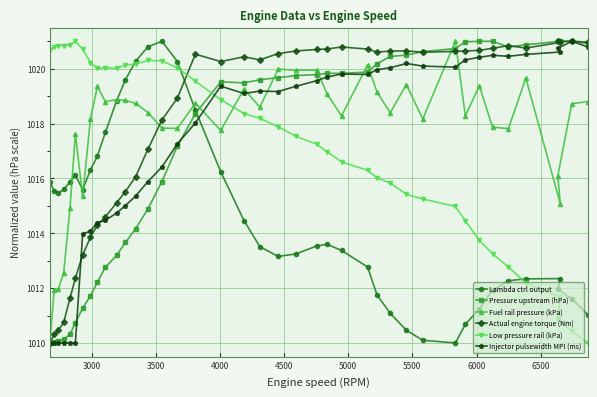

What is the value of the Lambda ctrl output point at the 20th from the left?

1013.5